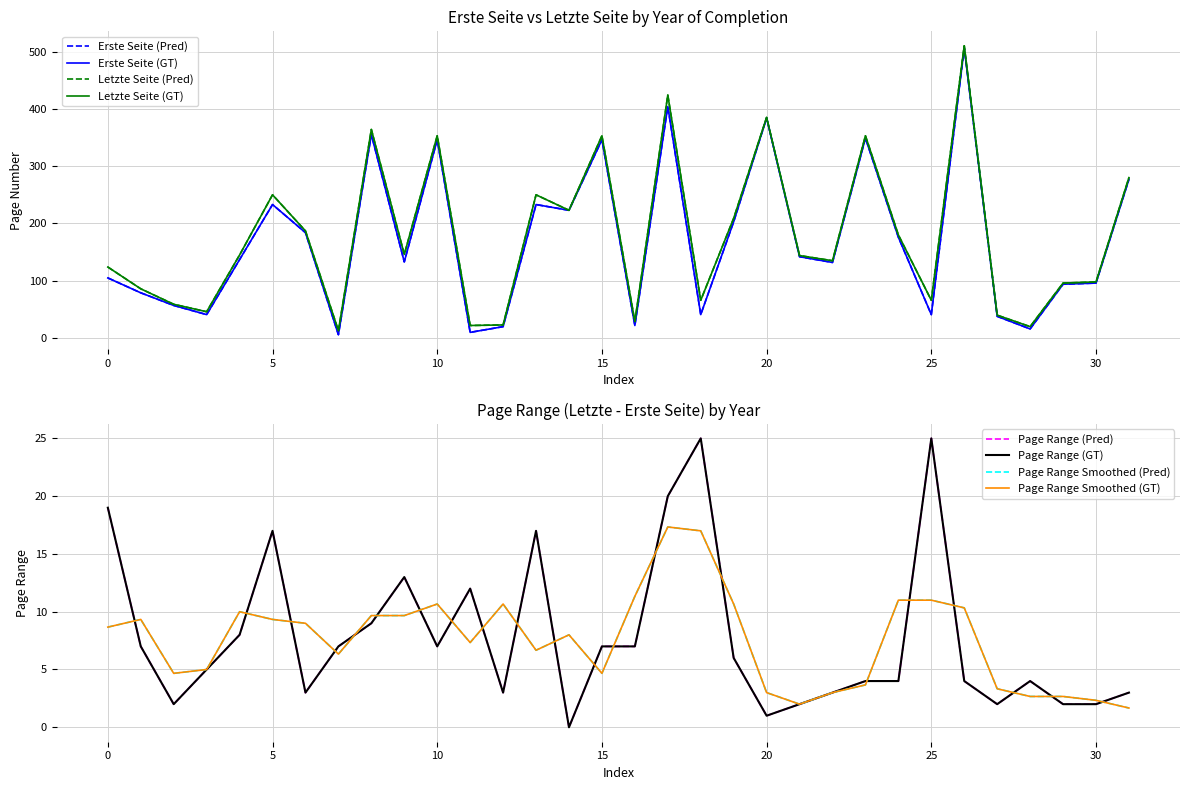

What is the difference between the maximum and second lowest values in the Erste Seite series?

496